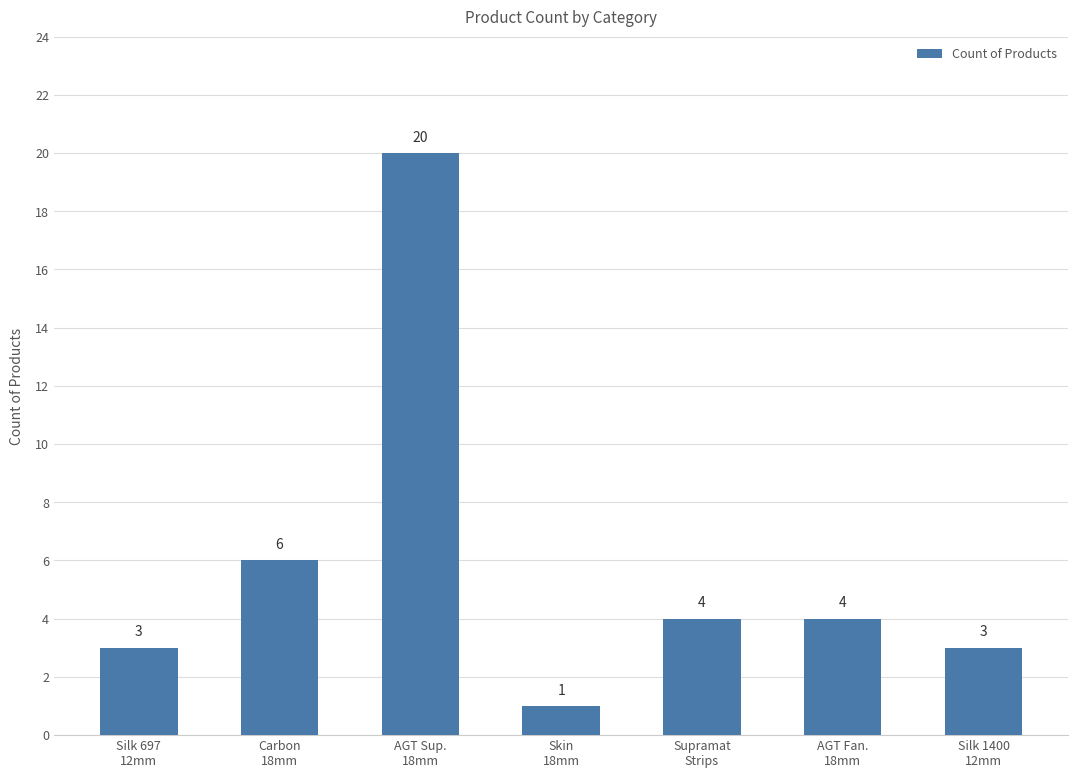

Approximately how many times larger is the value at Silk 697
12mm compared to Silk 1400
12mm?

1.0